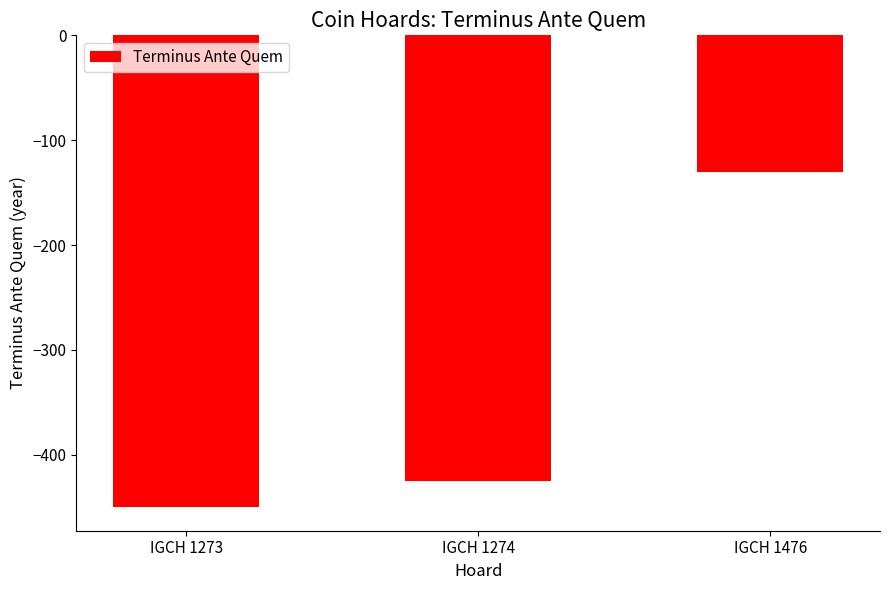

Read the value at IGCH 1274.

-425